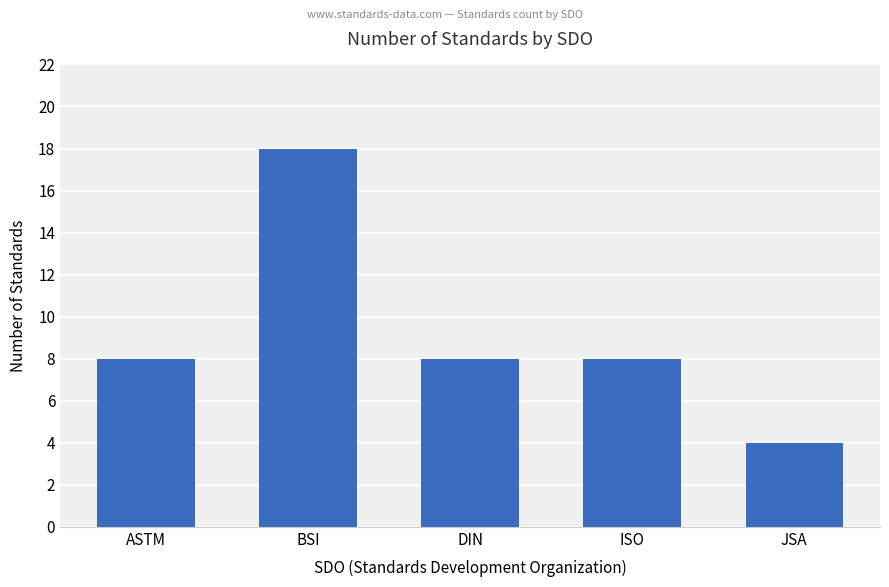

The value at ISO is 4. True or false?

False